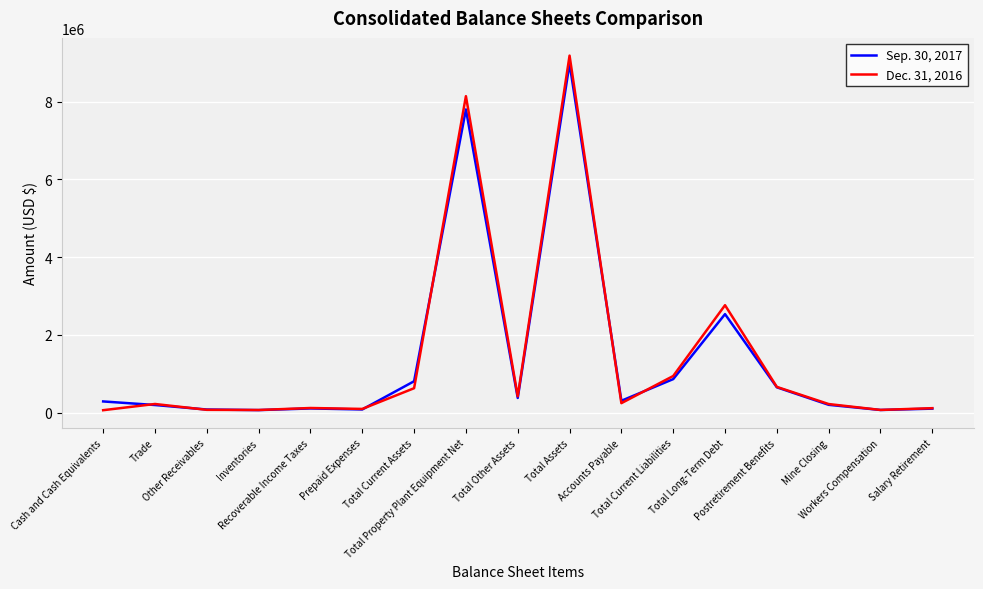

Rank the series at Total Current Assets from lowest to highest value.

Dec. 31, 2016, Sep. 30, 2017